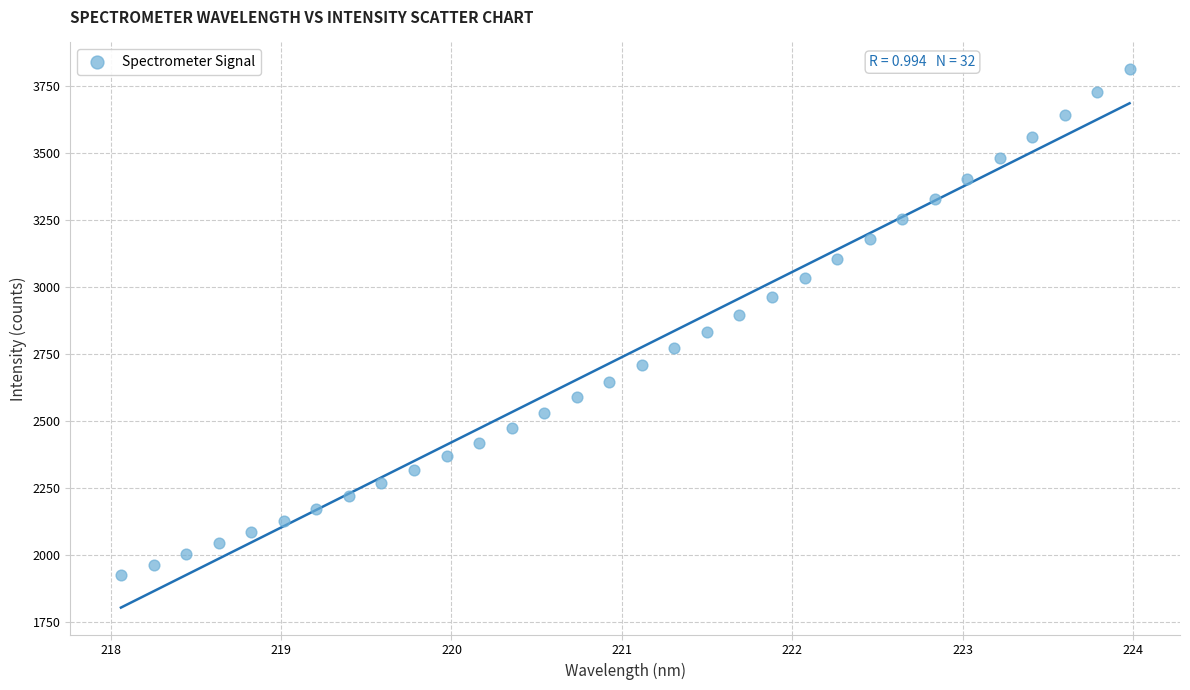

What is the range of X values (max minus min)?

5.9